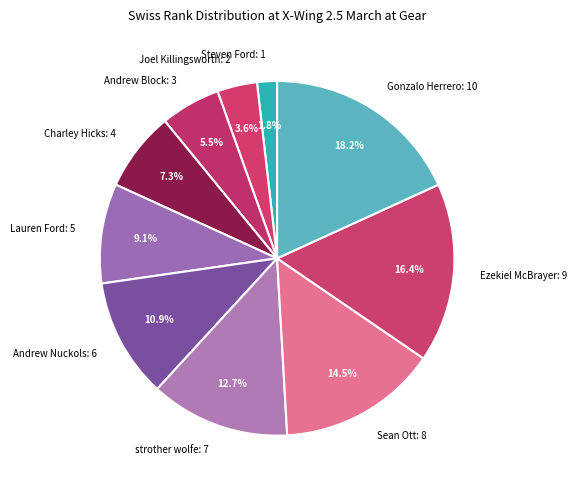

To the nearest percent, what is the combined percentage of Lauren Ford and Charley Hicks?

16%